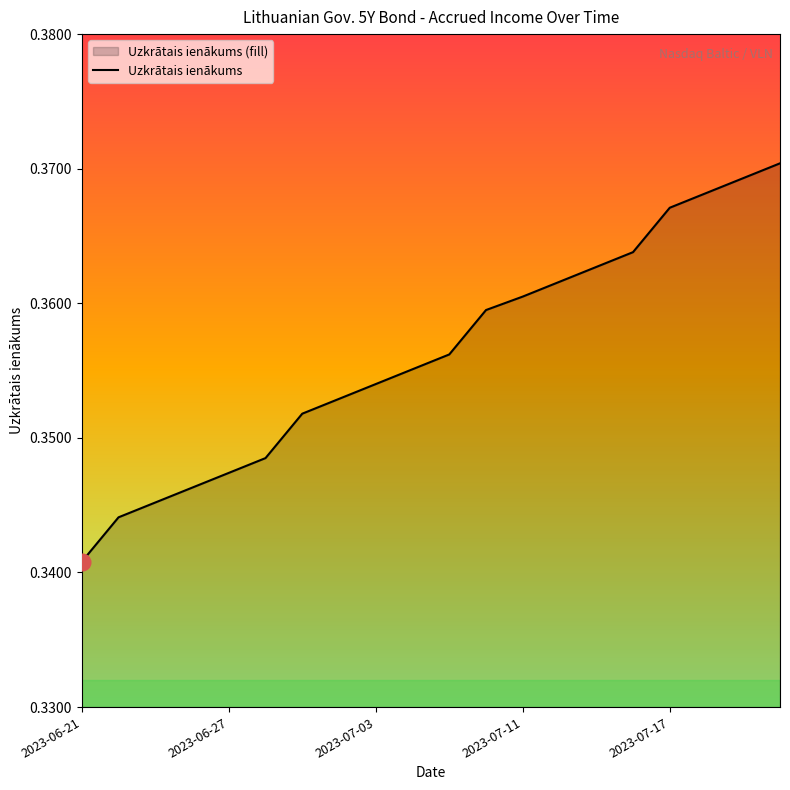

Which category has the lowest value across all series?

2023-06-21